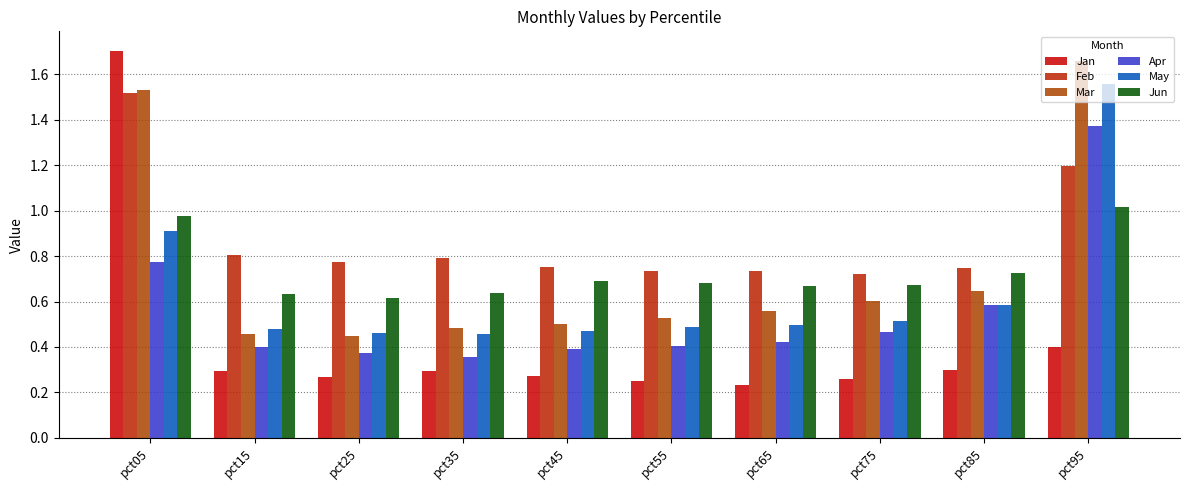

Reading left to right, what are all the values shown in this chart?

Jan: 1.7	0.3	0.3	0.3	0.3	0.3	0.2	0.3	0.3	0.4
Feb: 1.5	0.8	0.8	0.8	0.8	0.7	0.7	0.7	0.7	1.2
Mar: 1.5	0.5	0.4	0.5	0.5	0.5	0.6	0.6	0.6	1.7
Apr: 0.8	0.4	0.4	0.4	0.4	0.4	0.4	0.5	0.6	1.4
May: 0.9	0.5	0.5	0.5	0.5	0.5	0.5	0.5	0.6	1.6
Jun: 1.0	0.6	0.6	0.6	0.7	0.7	0.7	0.7	0.7	1.0